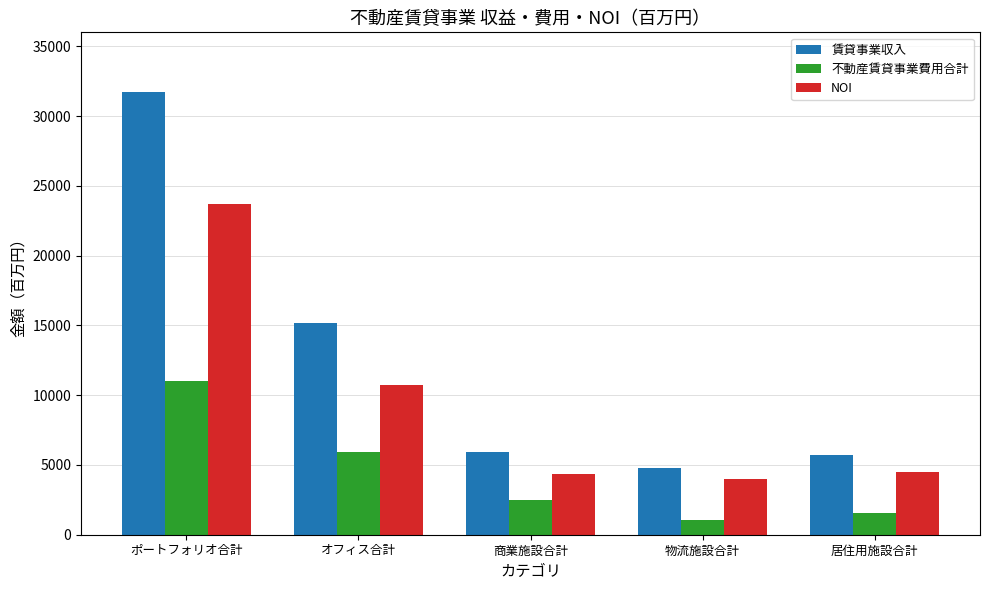

The 不動産賃貸事業費用合計 series shows 3640.2 at 商業施設合計. True or false?

False